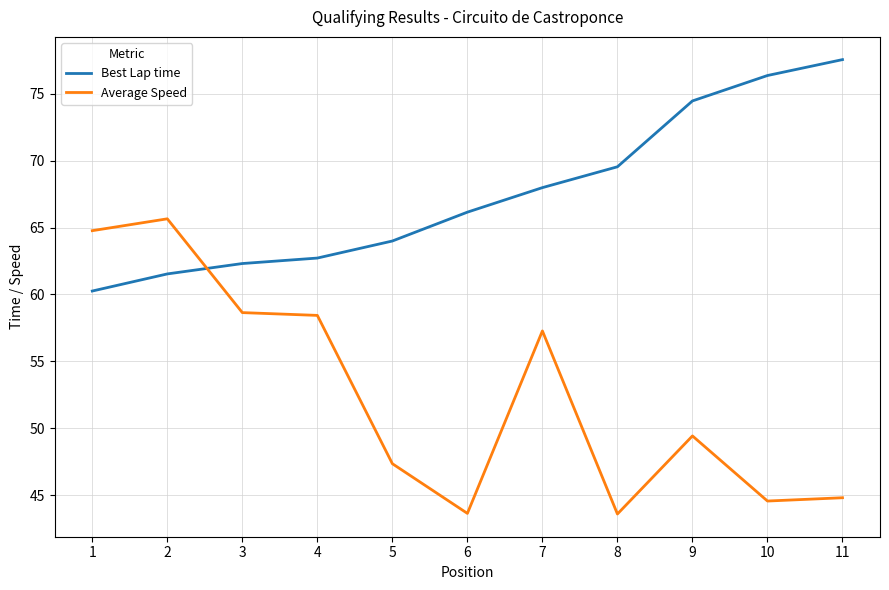

What is the difference between the Best Lap time values at 3 and 6?

3.8